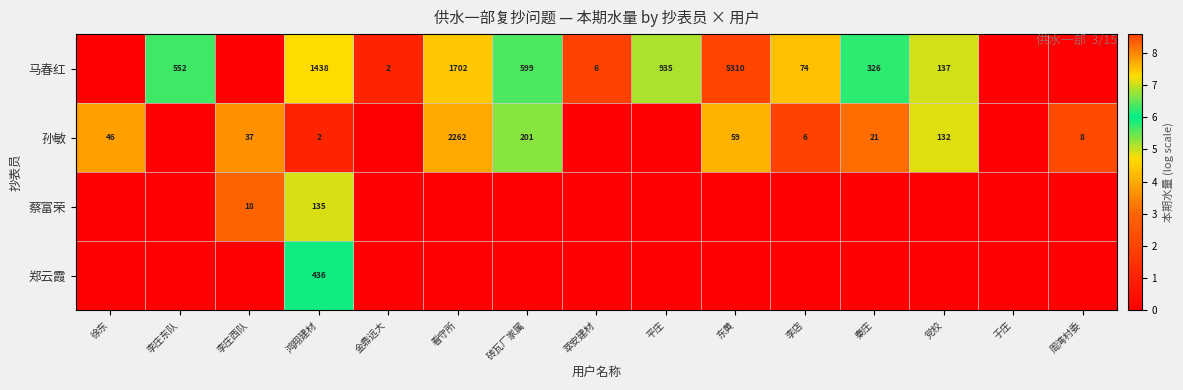

The value of 蔡富荣 at 鸿翔建材 is 176. True or false?

False